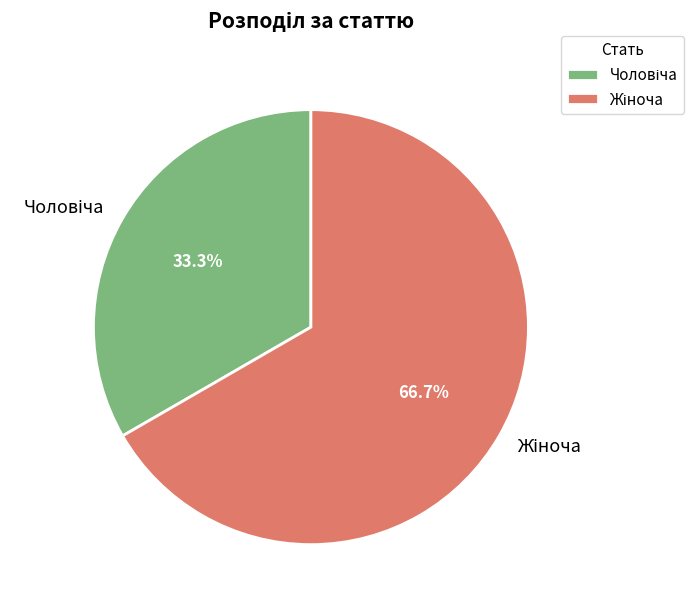

Is there any slice that represents more than half of the pie?

Yes